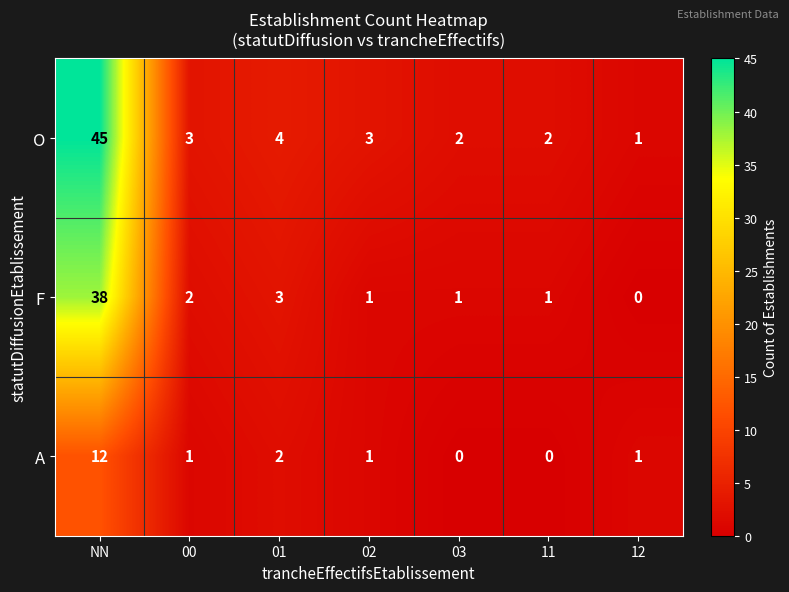

How many distinct data groups are displayed?

3